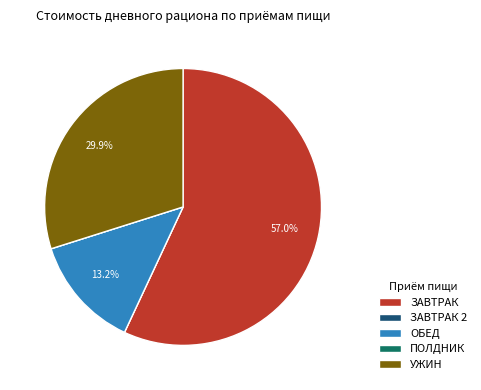

To the nearest percent, what is the difference between the largest and smallest slice percentages?

57%